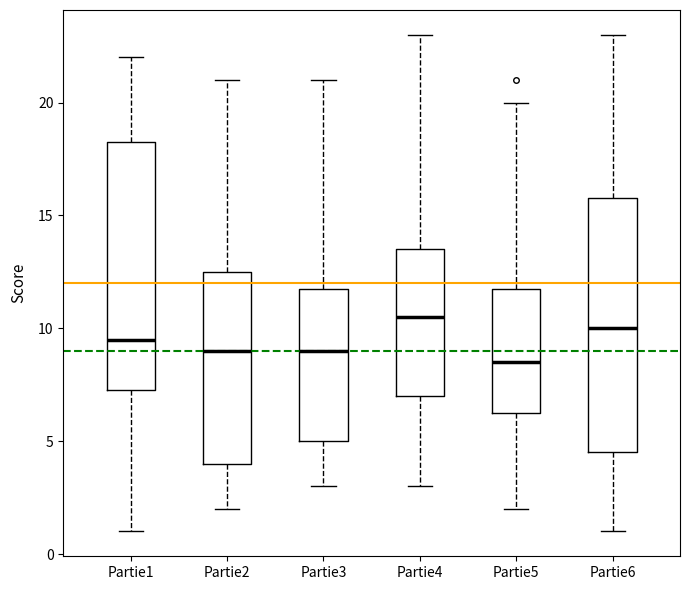

Which box has the lowest median line?

Partie5